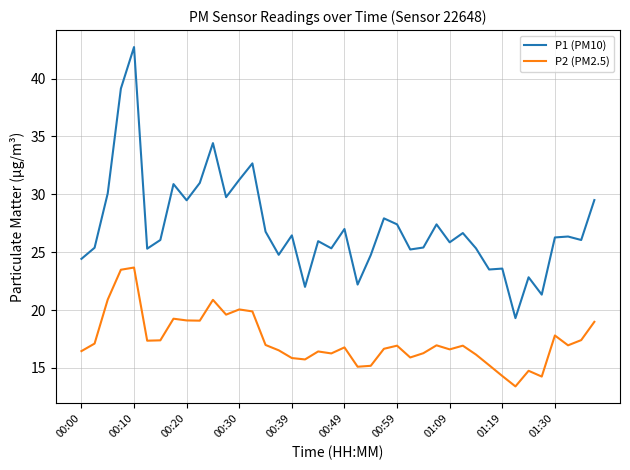

True or false: P1 (PM10) and P2 (PM2.5) cross at least once.

False